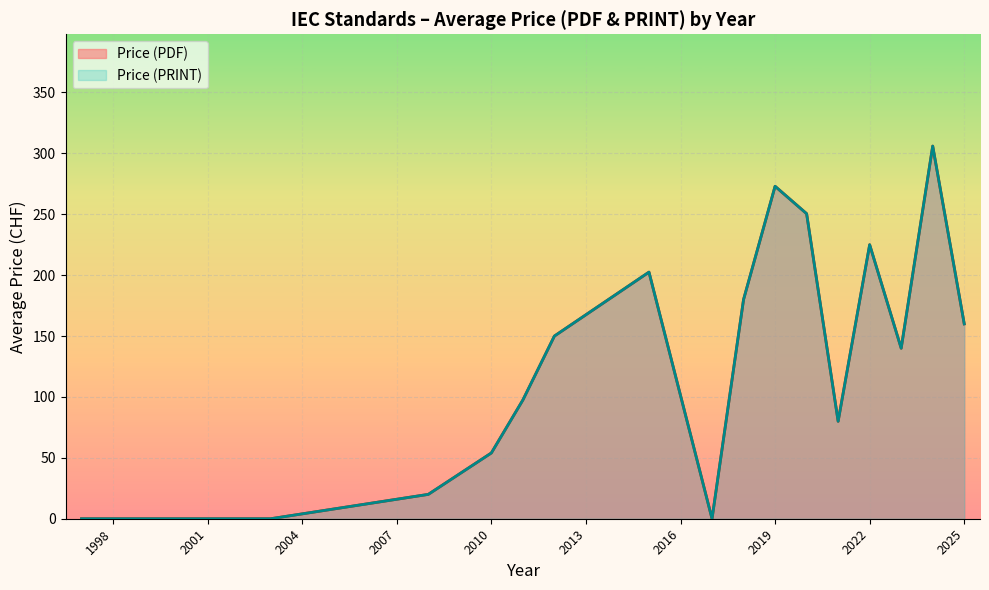

Does the chart display data point markers on the line(s)?

No